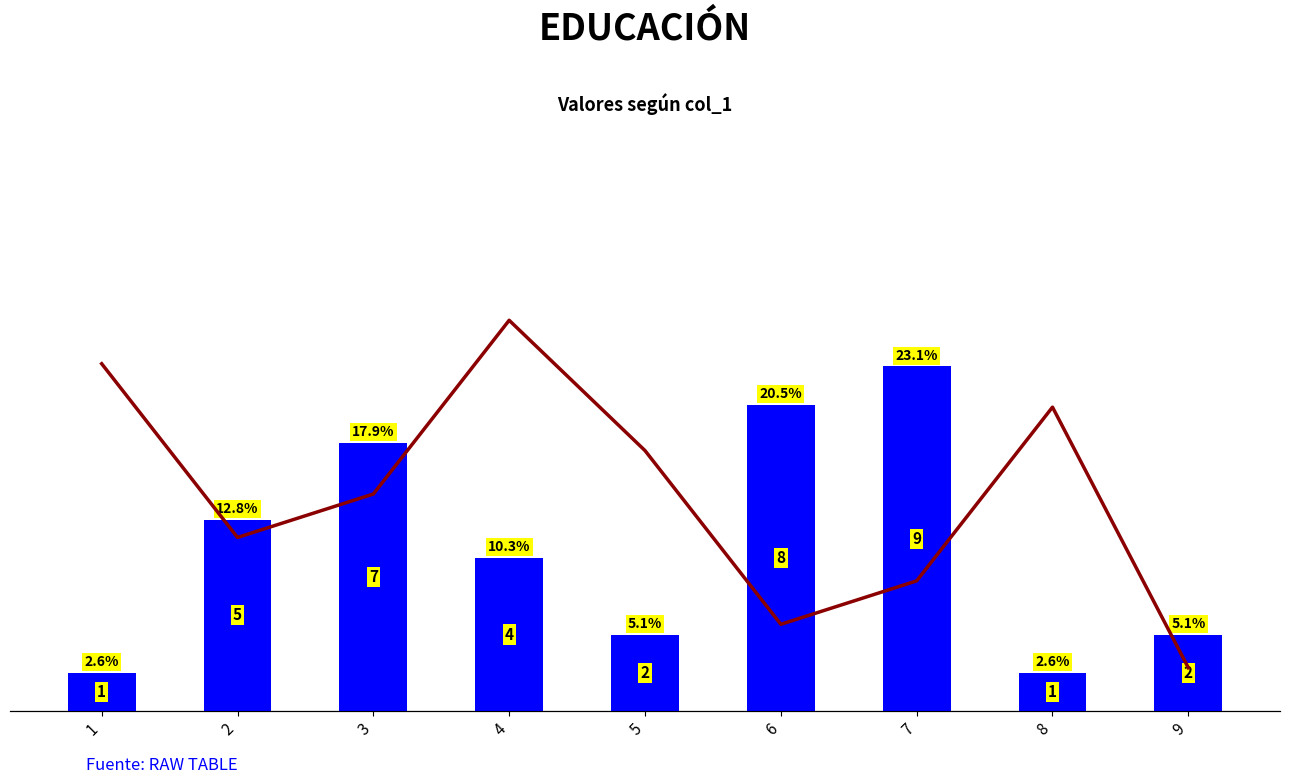

How many series are shown in this chart?

2